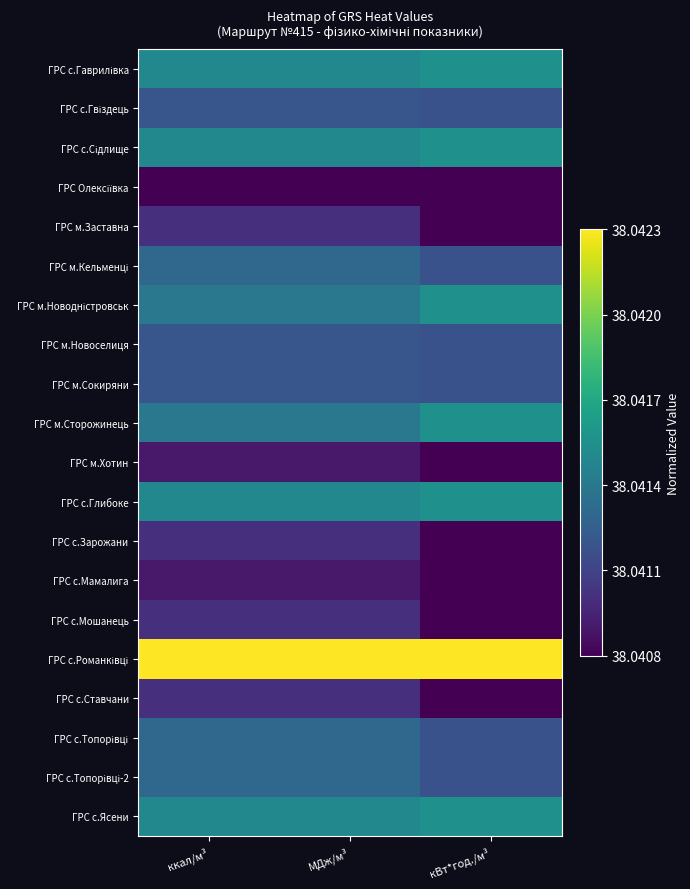

How many categories are shown in the chart?

3